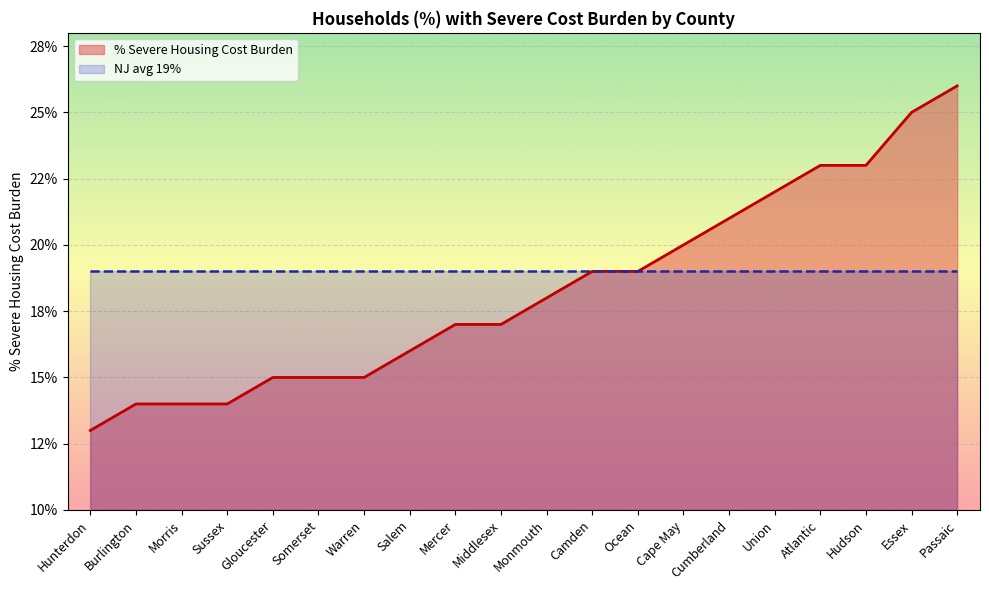

The chart shows a value of 0.2 at Middlesex. True or false?

True